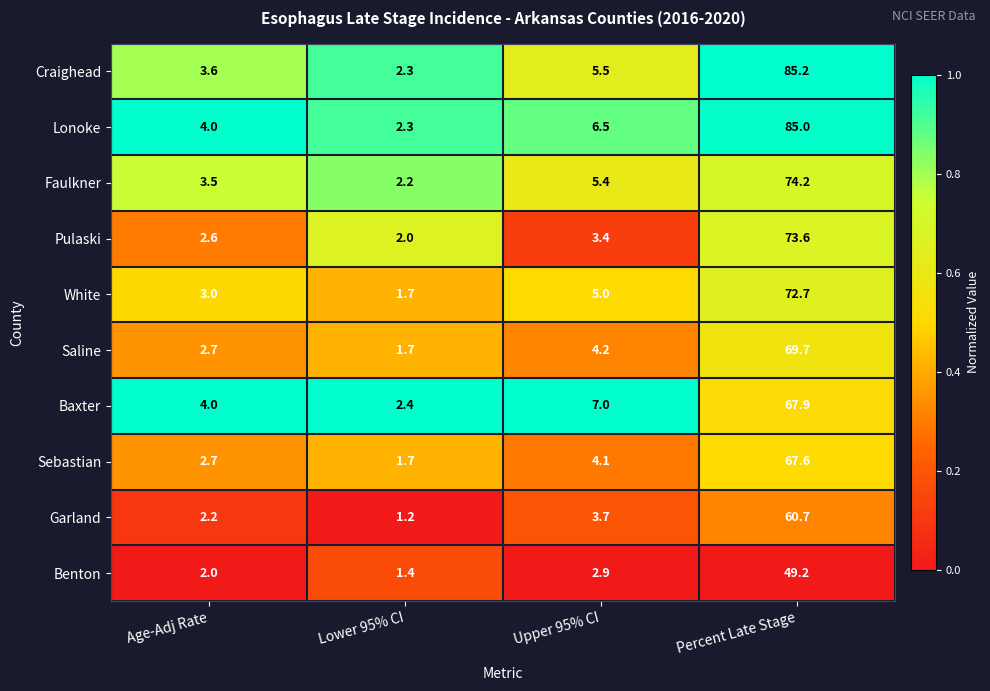

Which series has the largest range (max minus min)?

Craighead